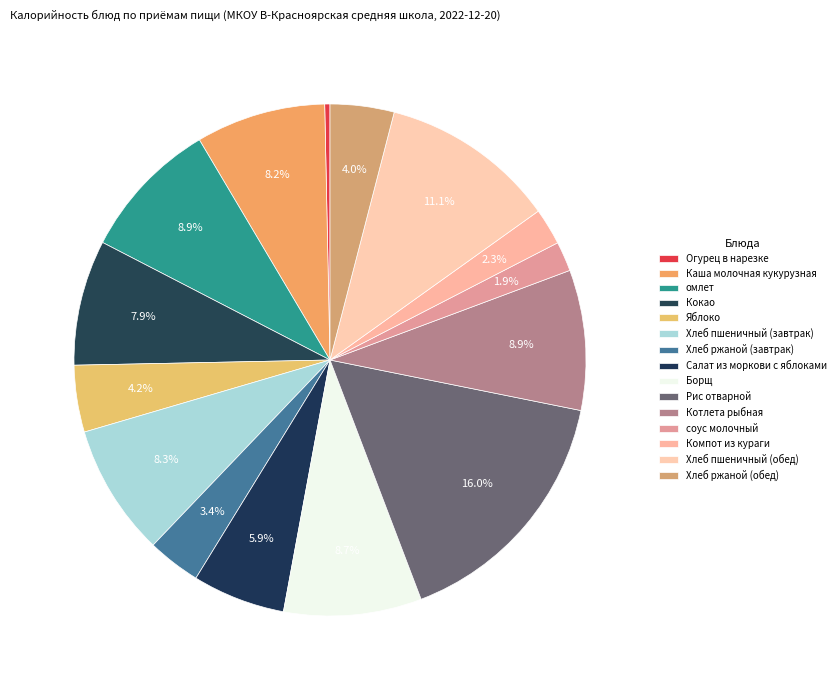

What is the change in value from Каша молочная кукурузная to Хлеб ржаной (обед)?

-52.7